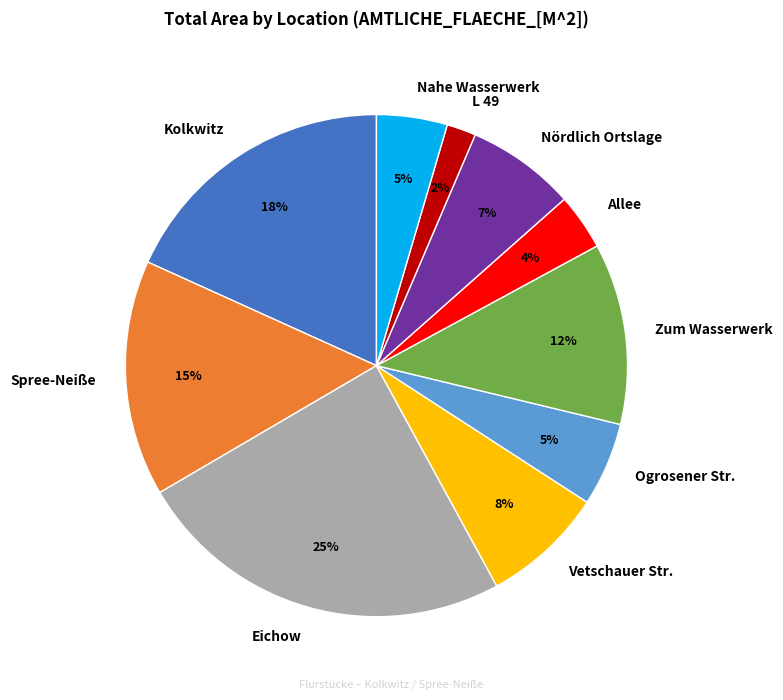

How many slices are in this pie chart?

10